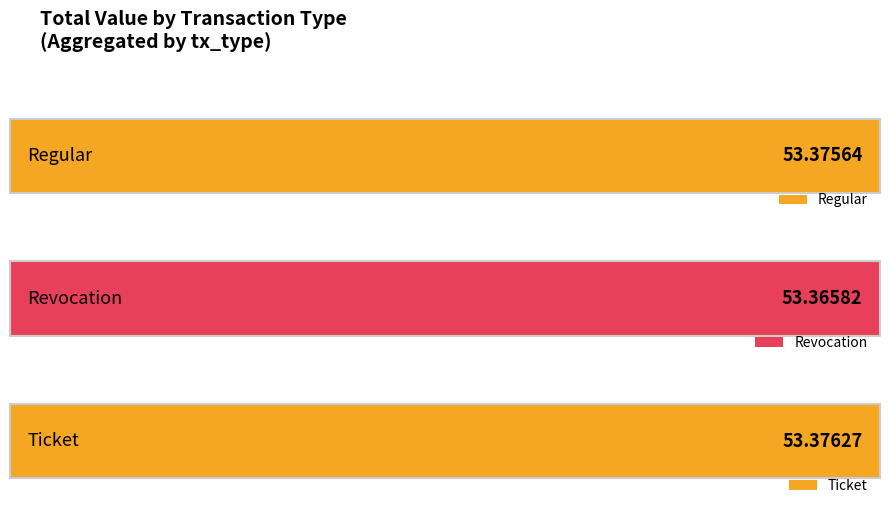

Which has a higher value, Ticket or Regular?

Ticket